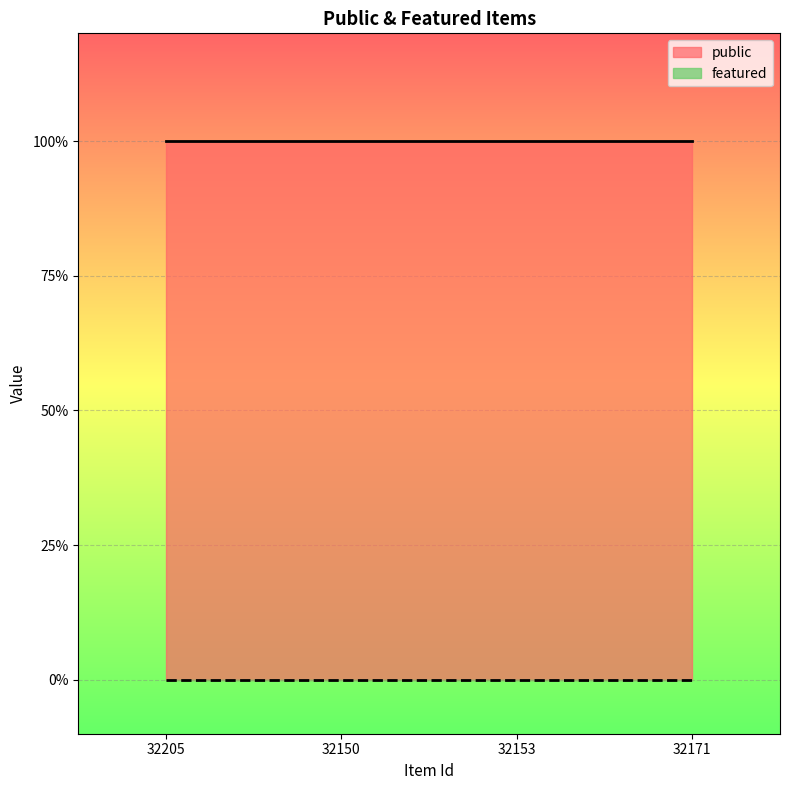

At how many categories does at least one series exceed 0?

4